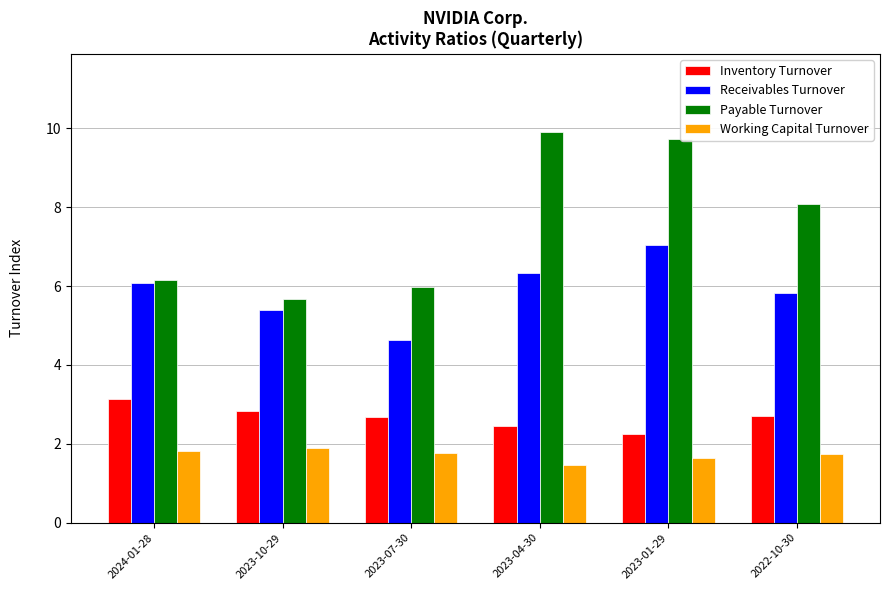

How many bars are there in each group?

4